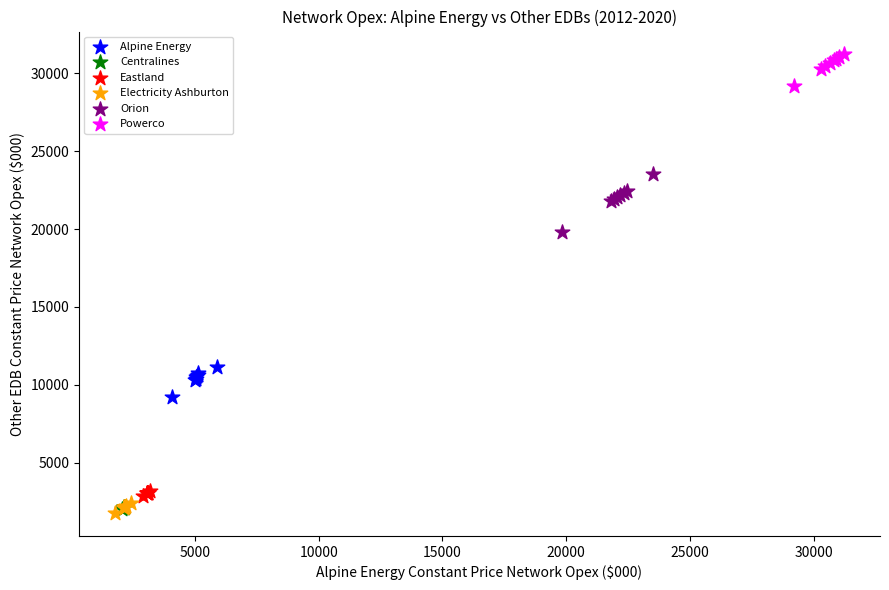

Which series contains the highest Y value?

Powerco